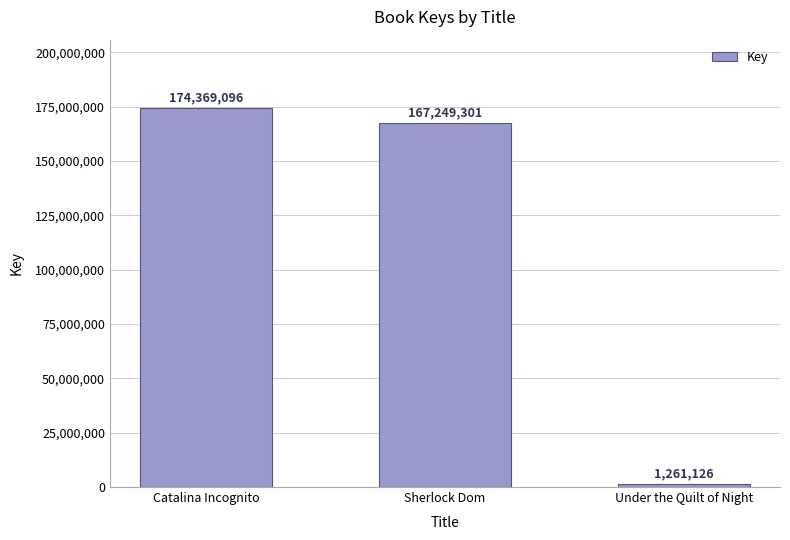

The value at Under the Quilt of Night is 1261126. True or false?

True